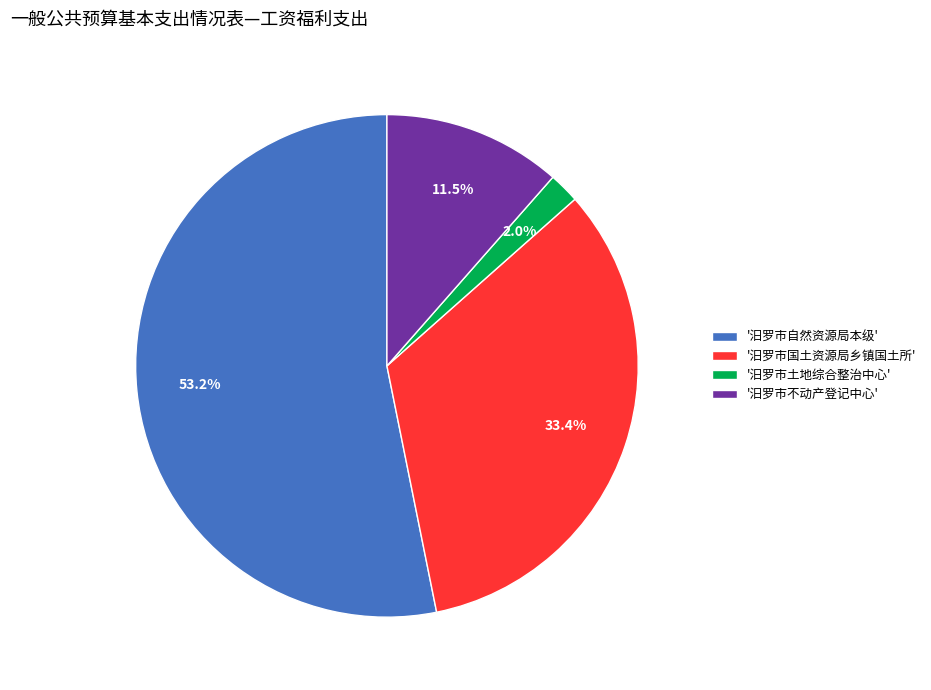

Is the sum of '汨罗市国土资源局乡镇国土所' and '汨罗市不动产登记中心' greater than half?

No